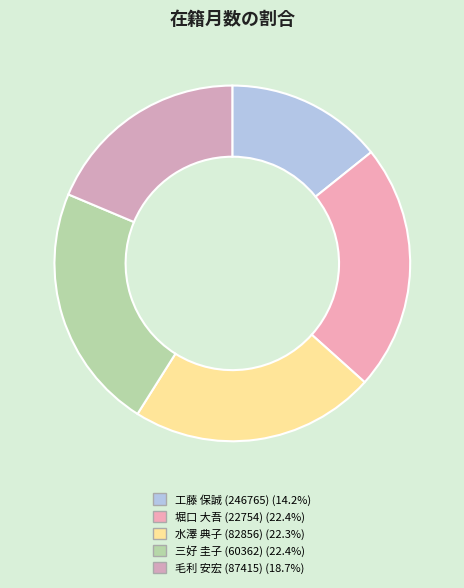

What is the largest slice in the pie chart?

堀口 大吾 (22754)